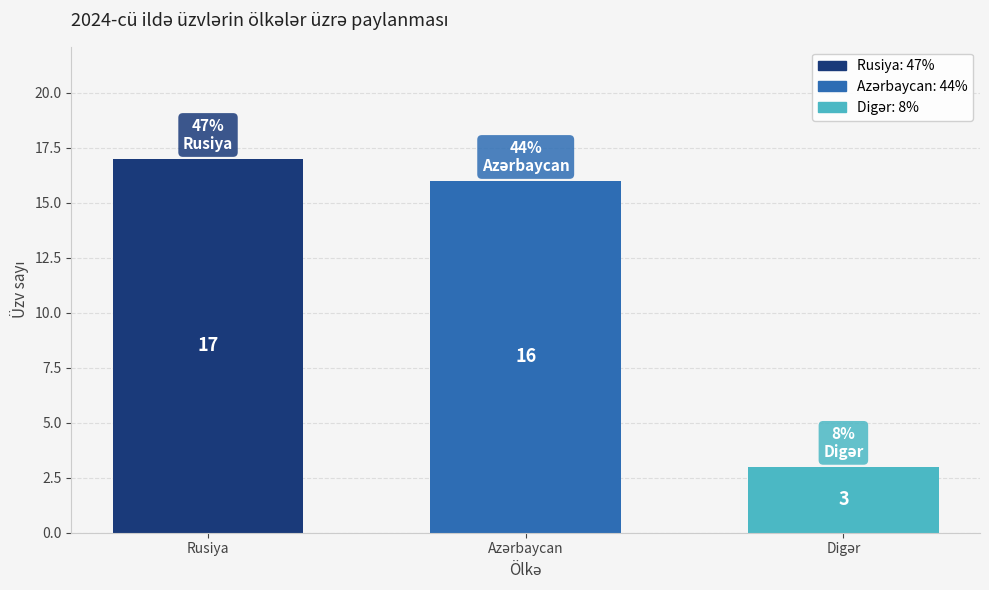

What is the greatest value displayed?

17